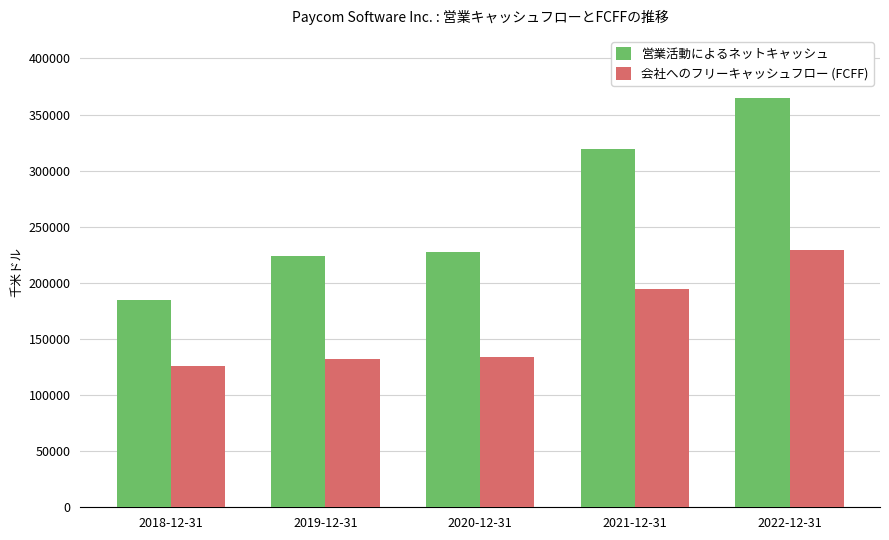

At which category does the chart reach its minimum across all series?

2018-12-31